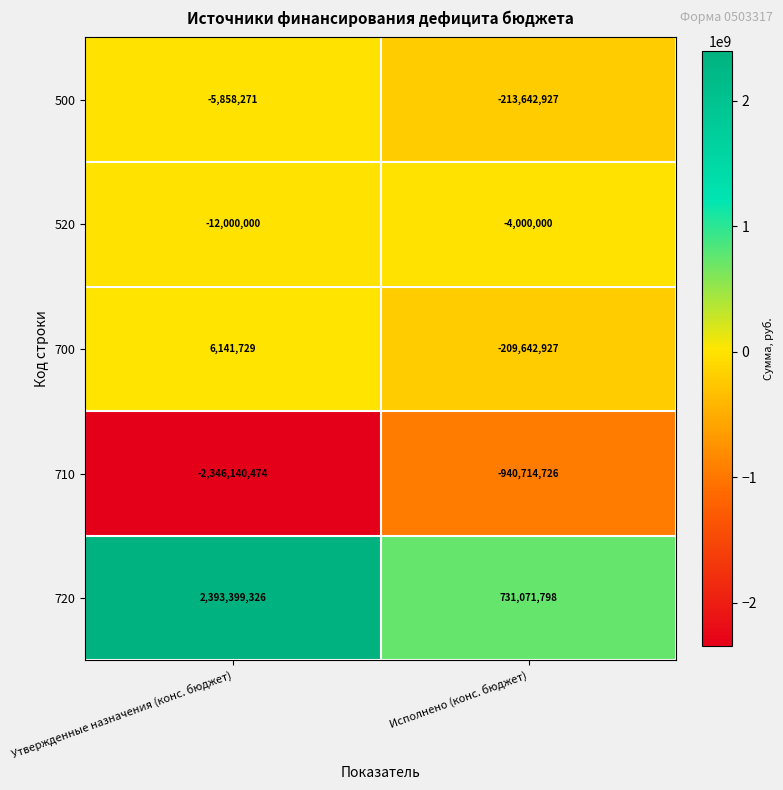

Is it true that 500 equals -3237524 at Утвержденные назначения (конс. бюджет)?

False